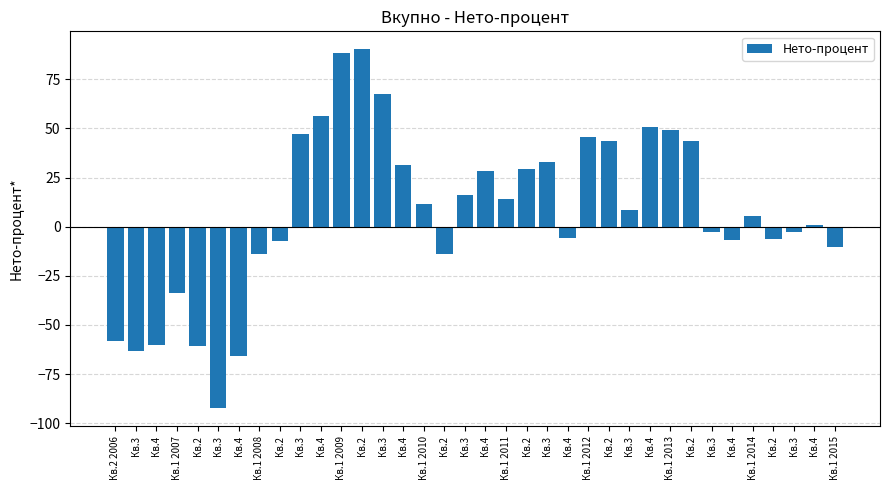

How many values are below 8?

18